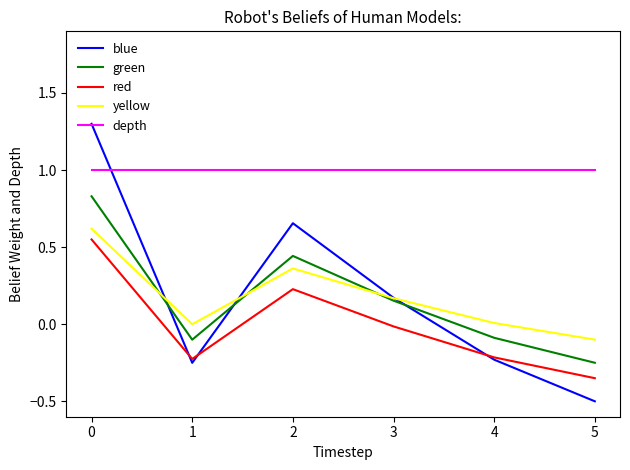

Which series ends up on top after the final intersection of blue and depth?

depth